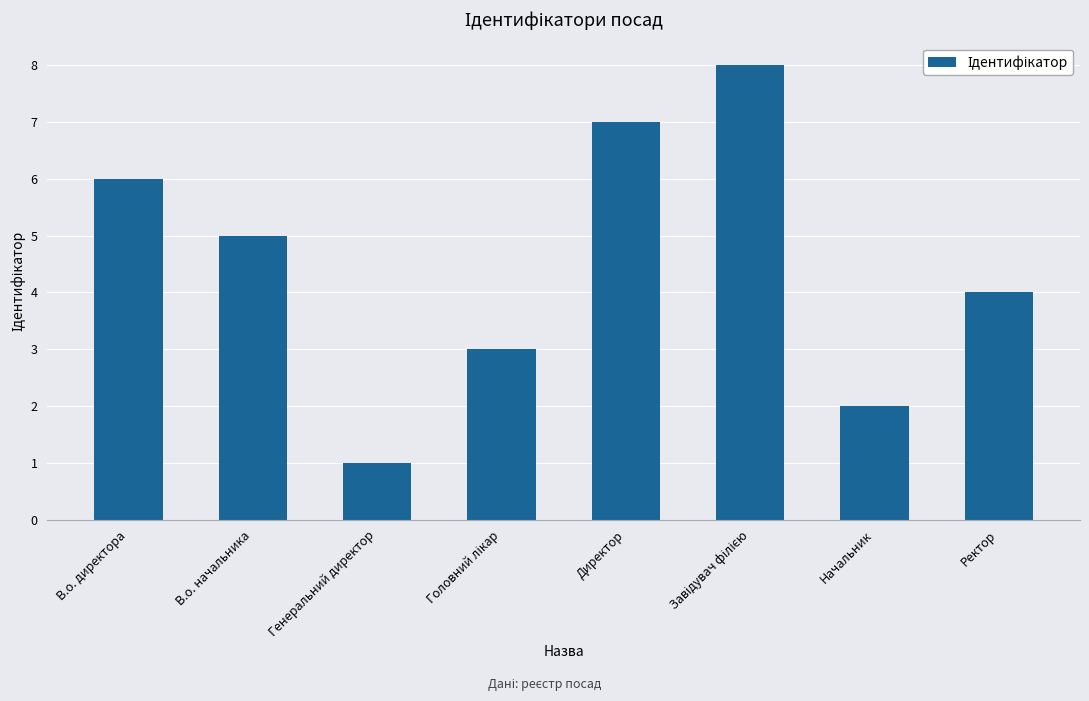

Count the number of data series in this chart.

1